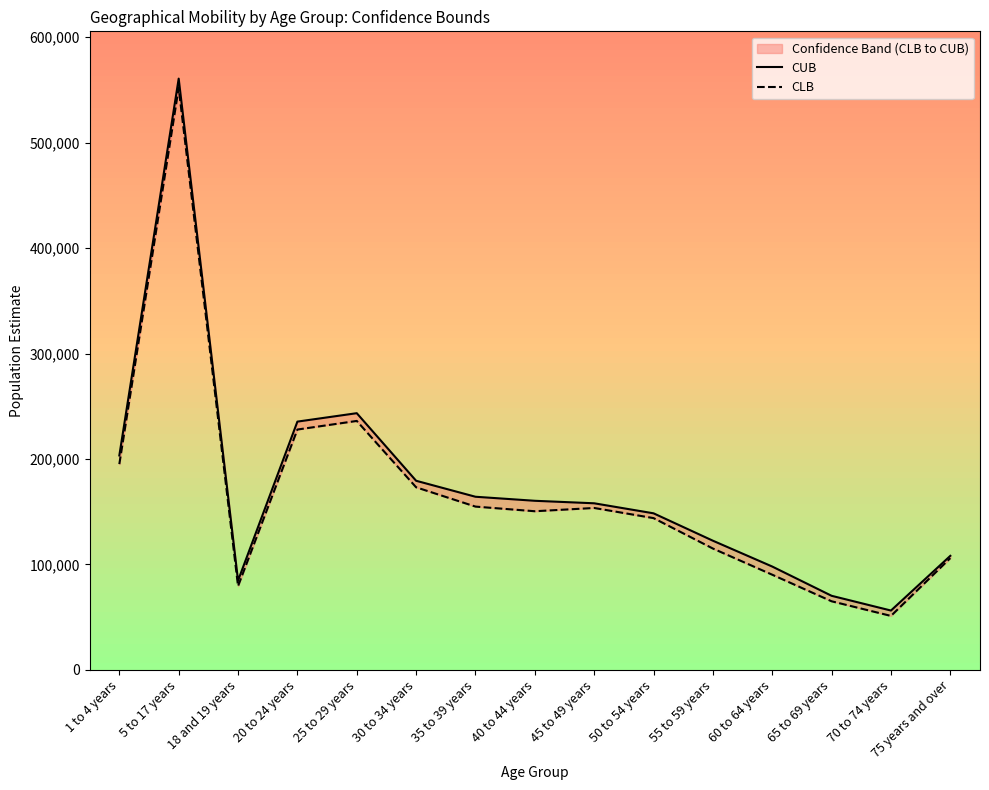

How many interior local peaks does the CUB series have?

2